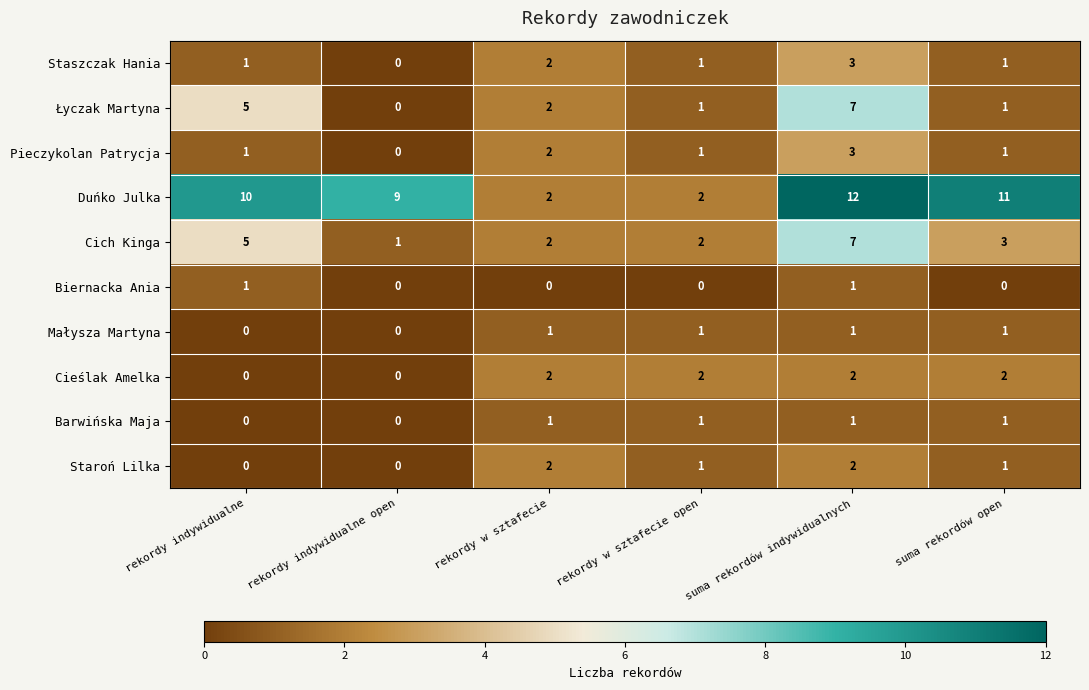

What is the total value across all series at rekordy indywidualne?

23